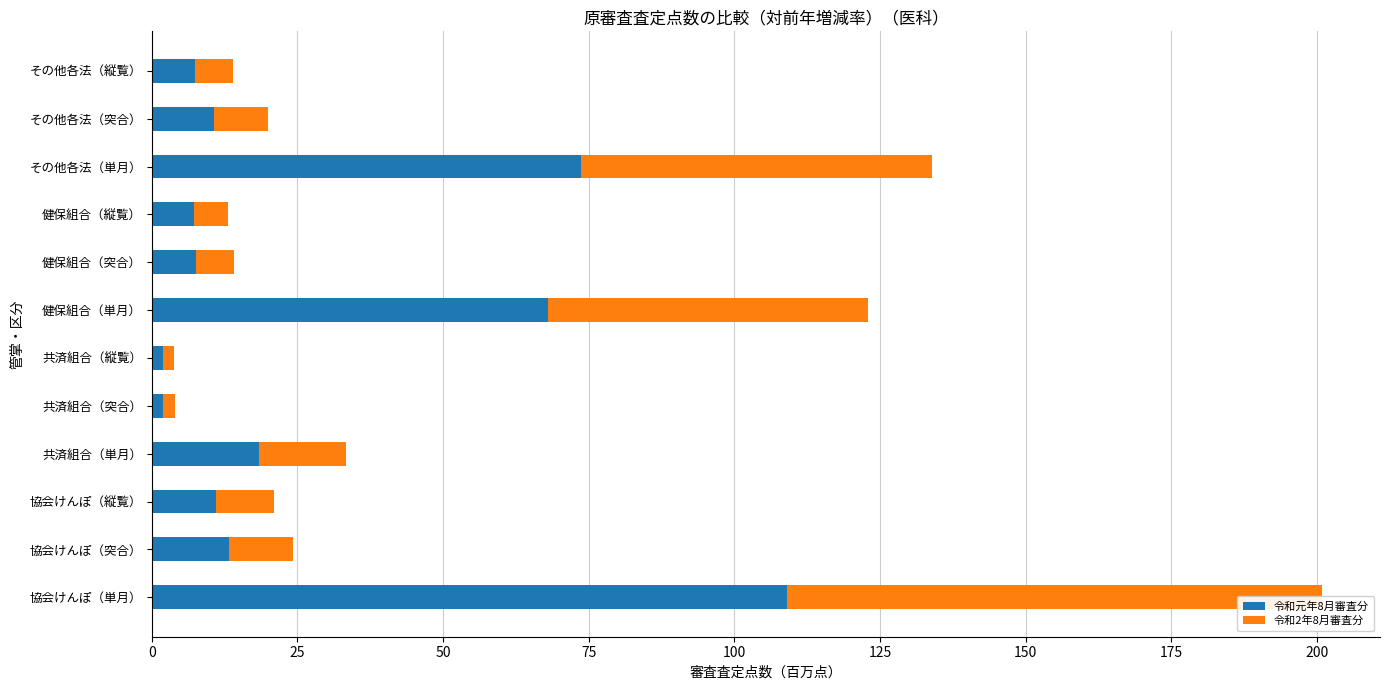

What is the highest value of the 令和2年8月審査分 series?

91.8